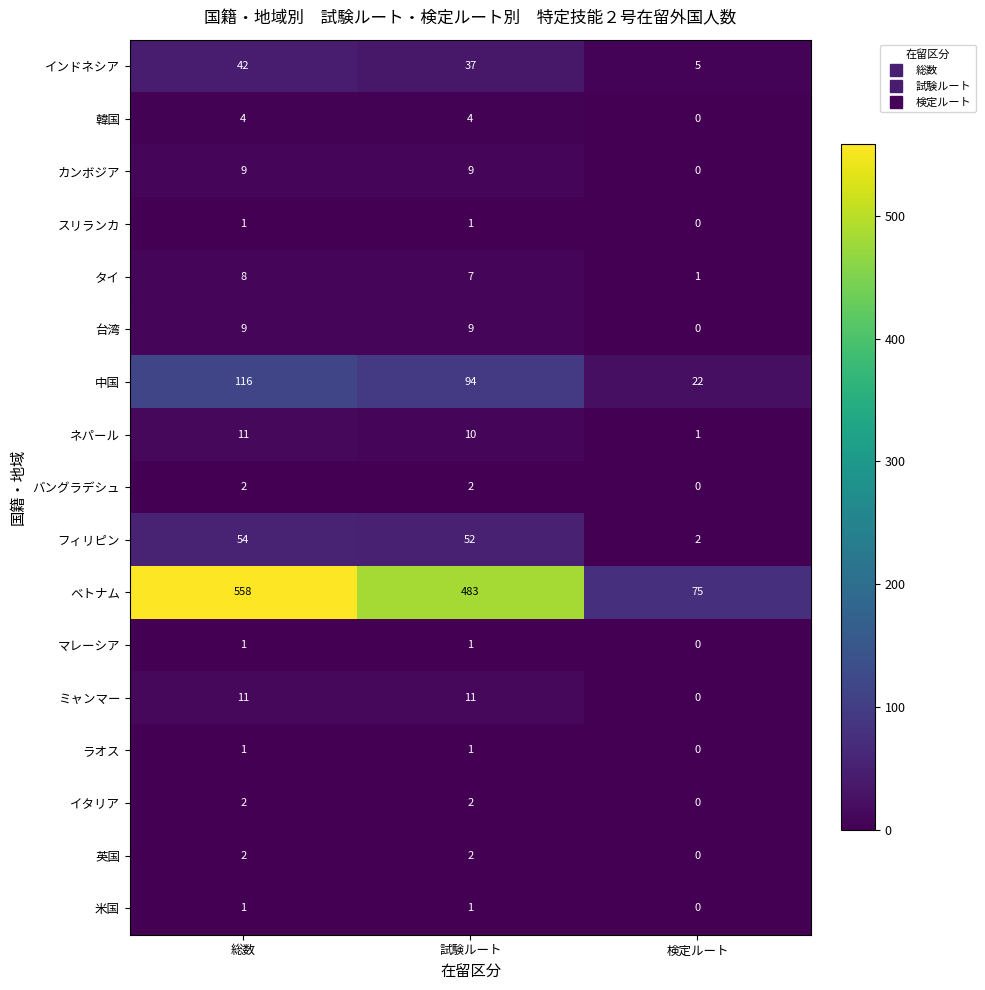

What is the total value across all series at 総数?

832